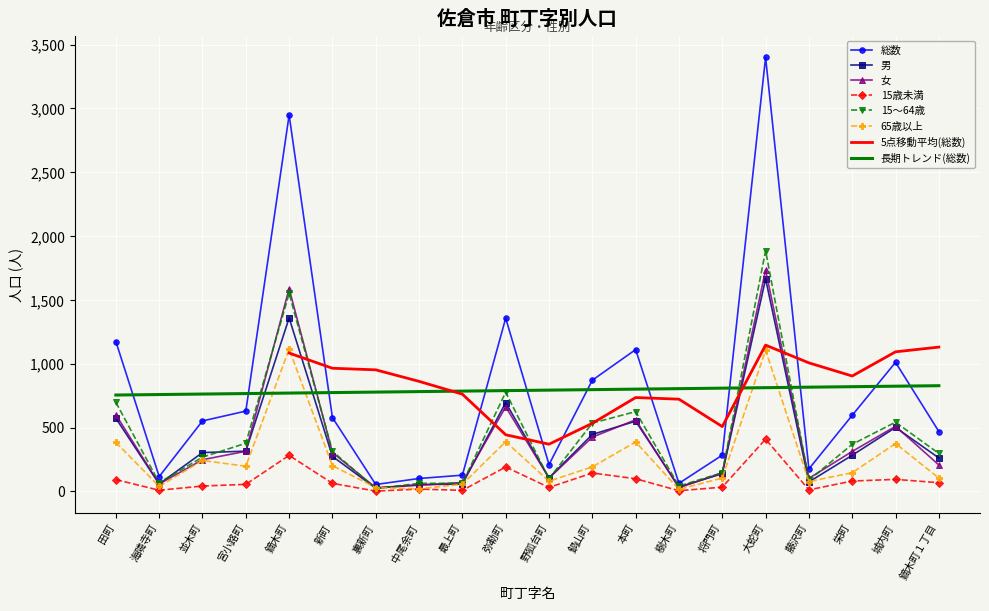

What is the greatest value displayed?

3400